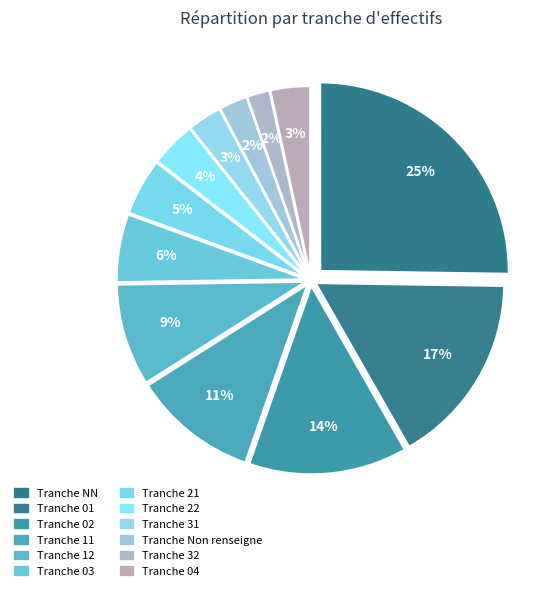

Does  account for over 50% of the chart?

No